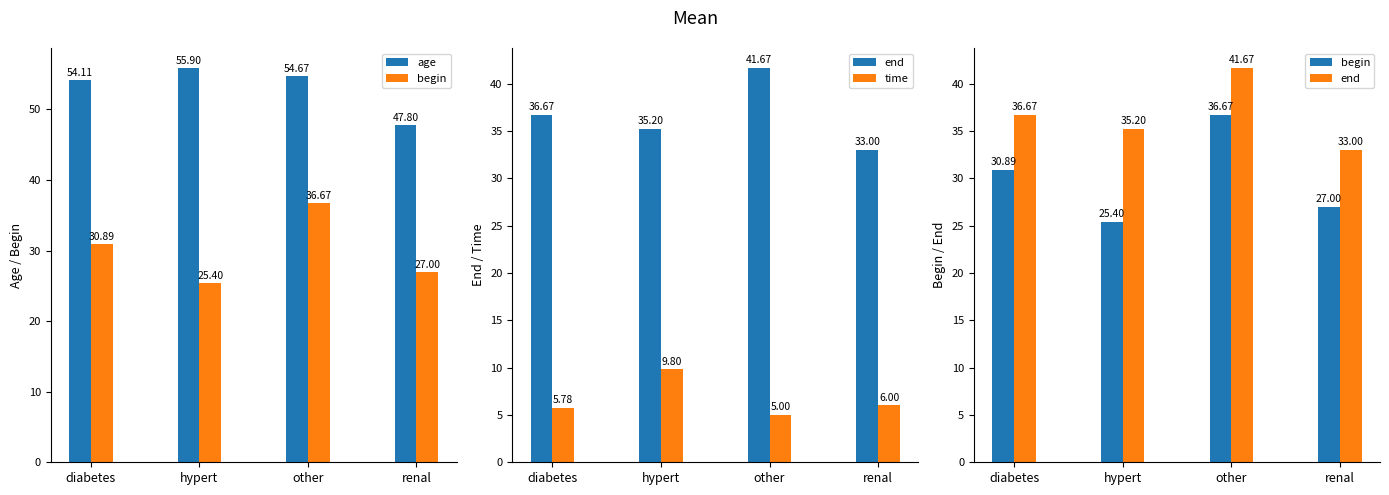

Reading left to right, list all the values displayed in this chart.

age: 54.1	55.9	54.7	47.8
begin: 30.9	25.4	36.7	27.0
end: 36.7	35.2	41.7	33.0
time: 5.8	9.8	5.0	6.0